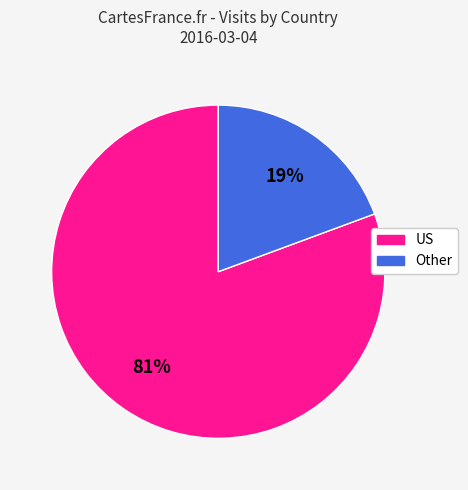

Does any single category account for the majority?

Yes